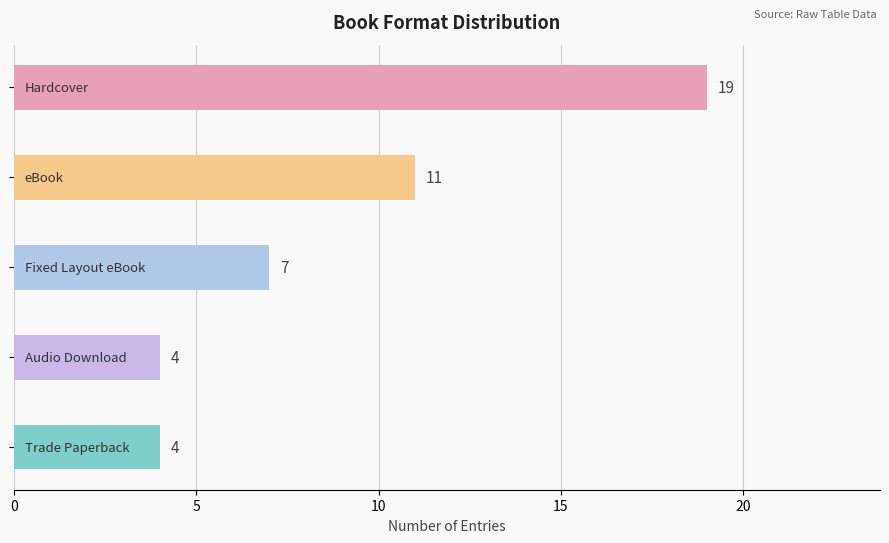

What is the smallest value displayed?

4